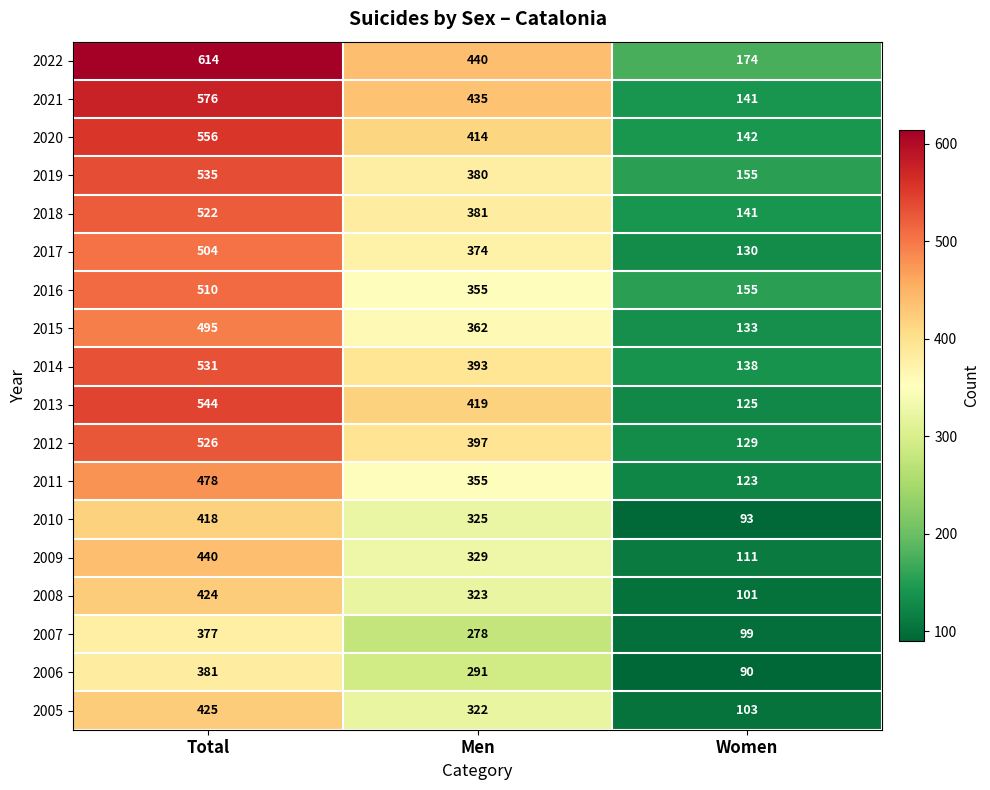

What is the sum of the 2013 values at Women and Total?

669